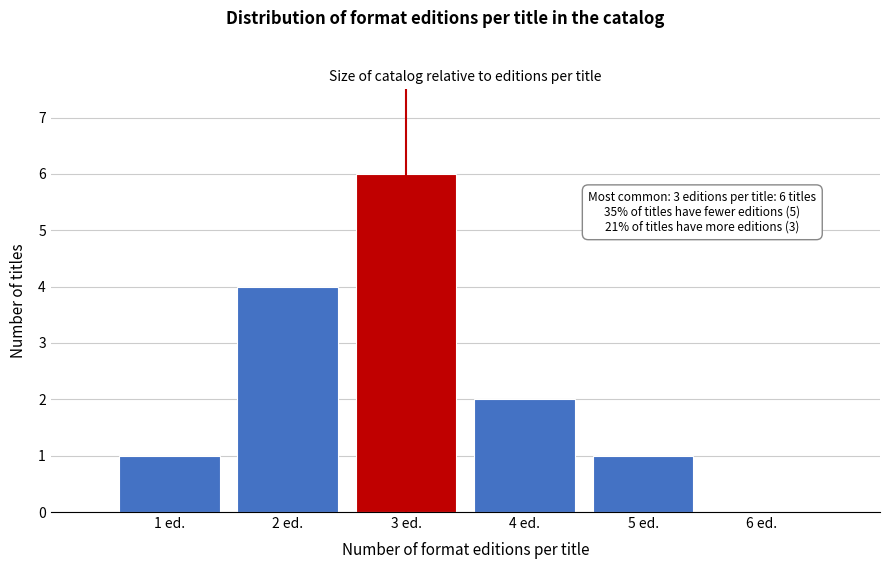

Over which range of the x-axis is the bar tallest?

2.5 to 3.5